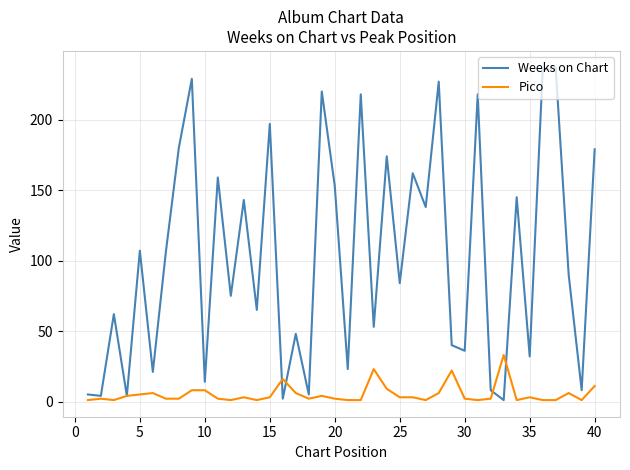

List the series in order of their peak value, highest first.

Weeks on Chart, Pico